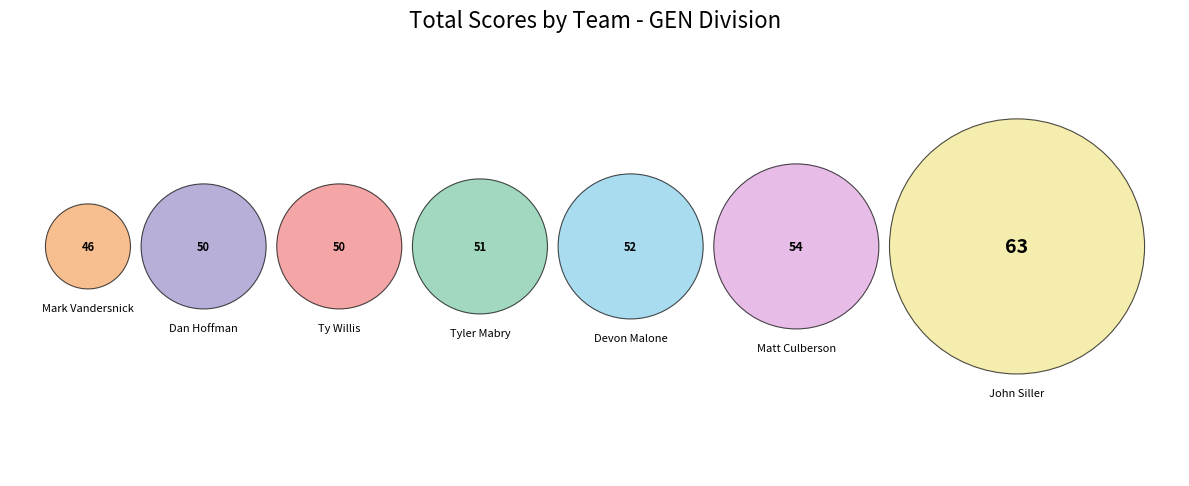

Between Dan Hoffman & Joshua Morgan and Tyler Mabry & Joshua Sledge, which is larger?

Tyler Mabry & Joshua Sledge